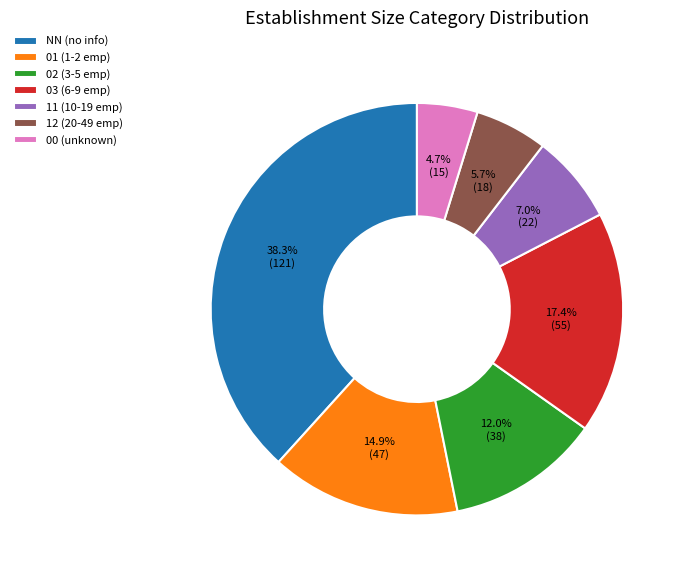

True or false: 00 accounts for 5% of the total.

True